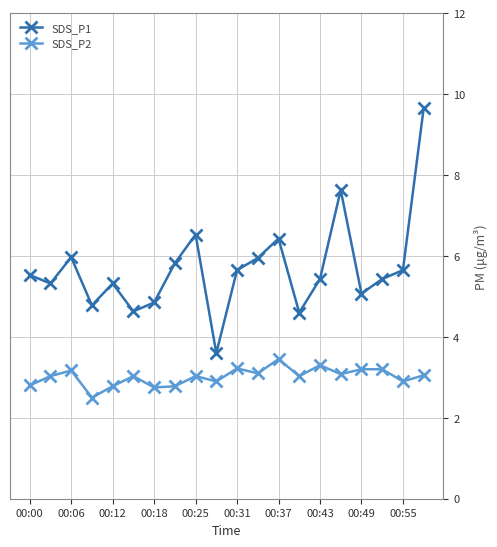

What is the maximum value for SDS_P1?

9.7